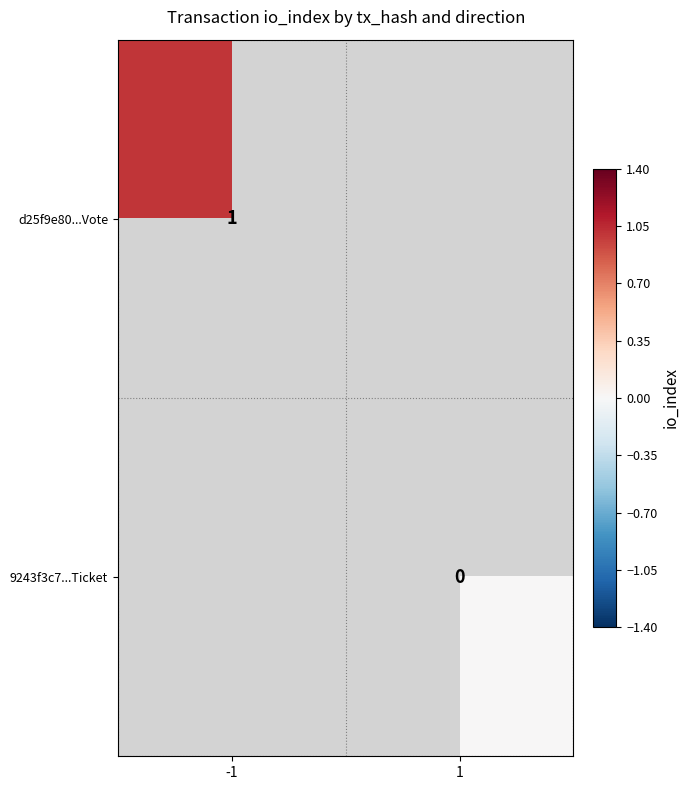

The d25f9e80...Vote series shows 0 at -1. True or false?

False